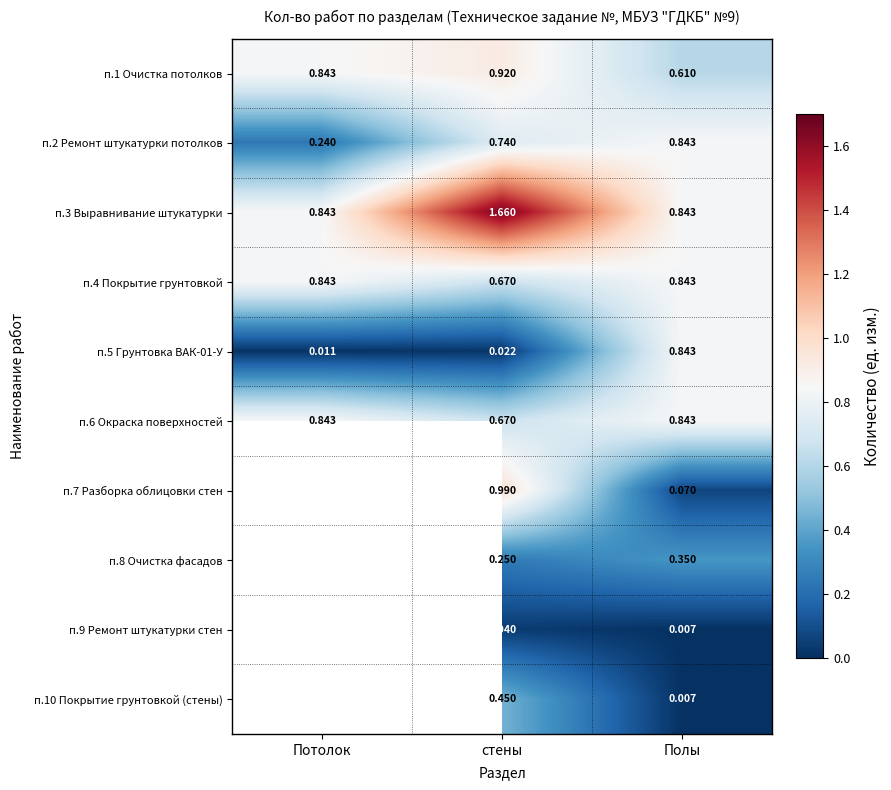

At which label is п.1 Очистка потолков closest to 0?

Полы